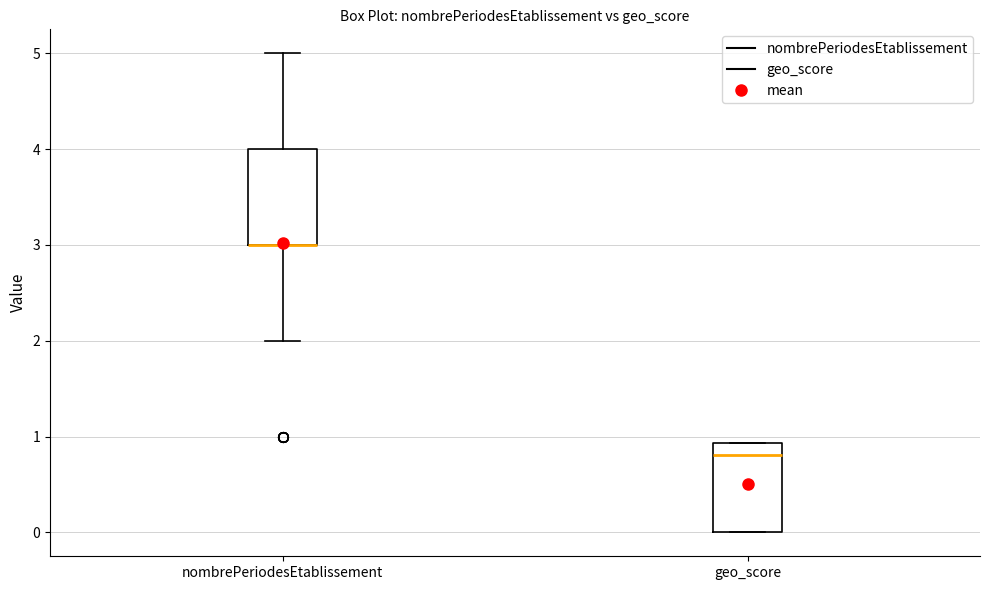

Reading left to right, read every box against the y-axis: the position of its median line, the range the box covers, and the ends of its whiskers. The values are not printed on the chart, so give them approximately, as read against the axis.

nombrePeriodesEtablissement: median 3.0 (drawn on the box's lower edge), box 3.0 to 4.0, whiskers 2.0 to 5.0
geo_score: median 0.8, box 0.0 to 0.9, whiskers 0.0 to 0.9